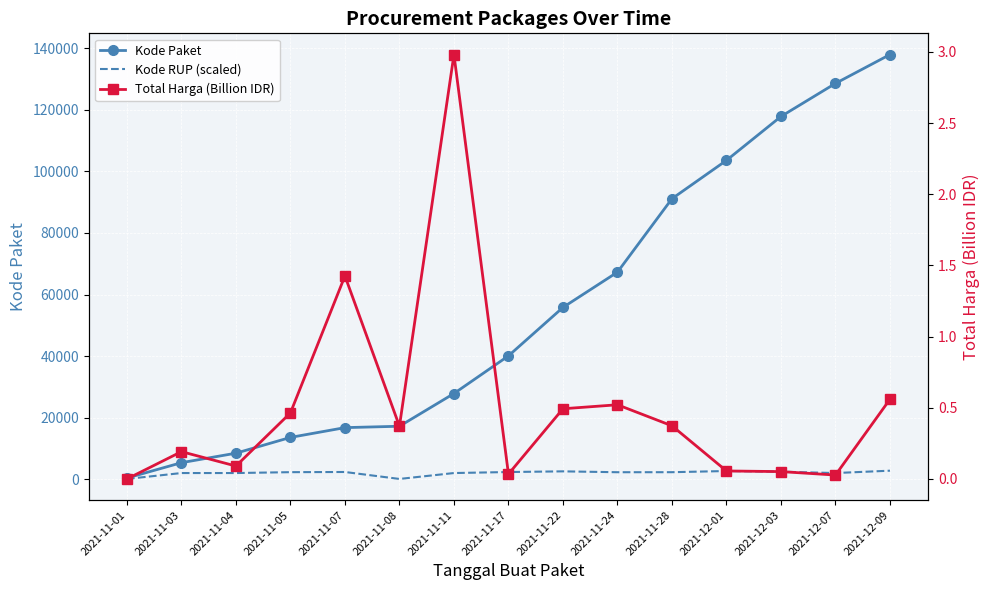

Which series has the widest spread of values?

Kode Paket